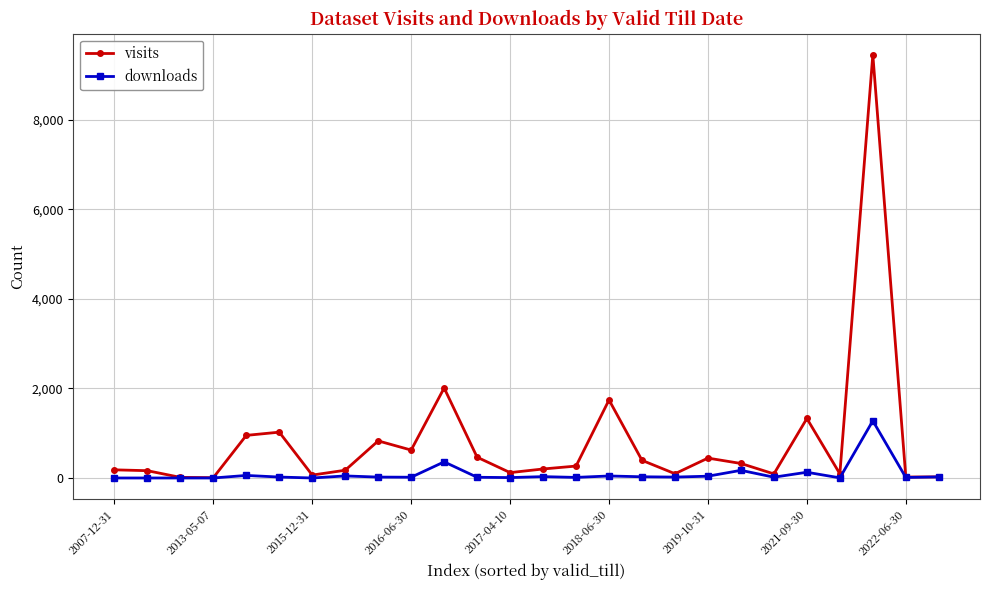

List the series in order of their peak value, highest first.

visits, downloads